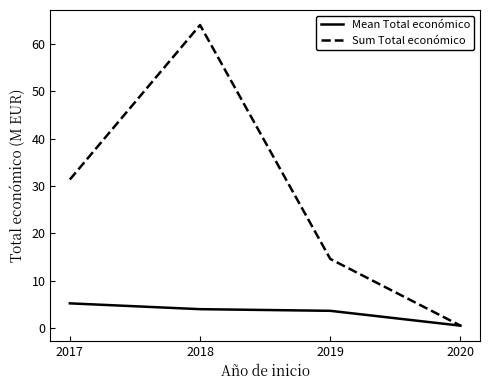

Reading left to right, transcribe all the data shown in this chart.

Mean Total económico: 2017=5.2	2018=4.0	2019=3.7	2020=0.5
Sum Total económico: 2017=31.4	2018=64.0	2019=14.6	2020=0.5